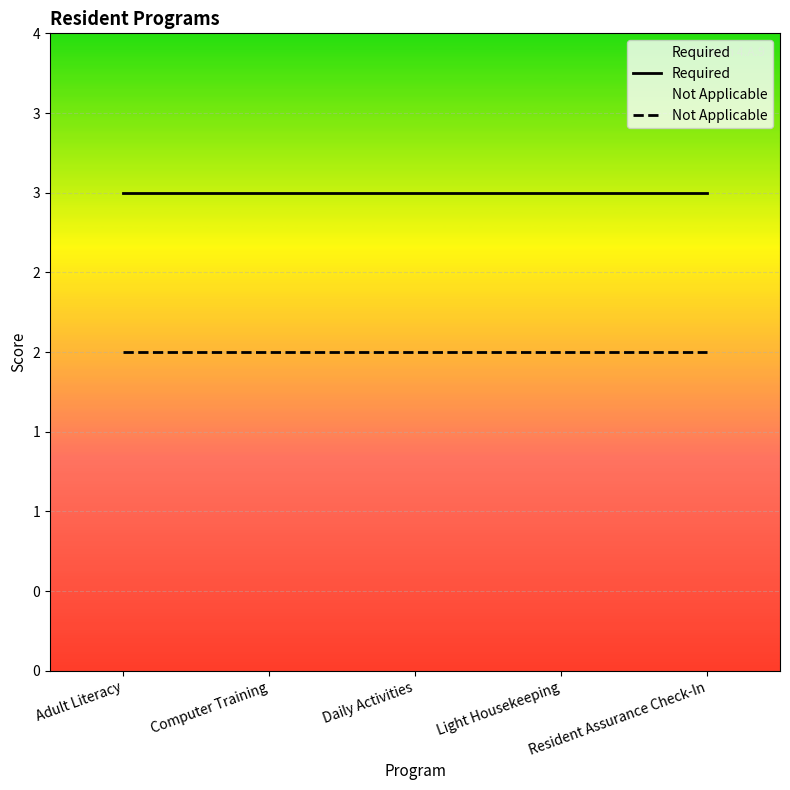

What is the total value across all series at Light Housekeeping?

5